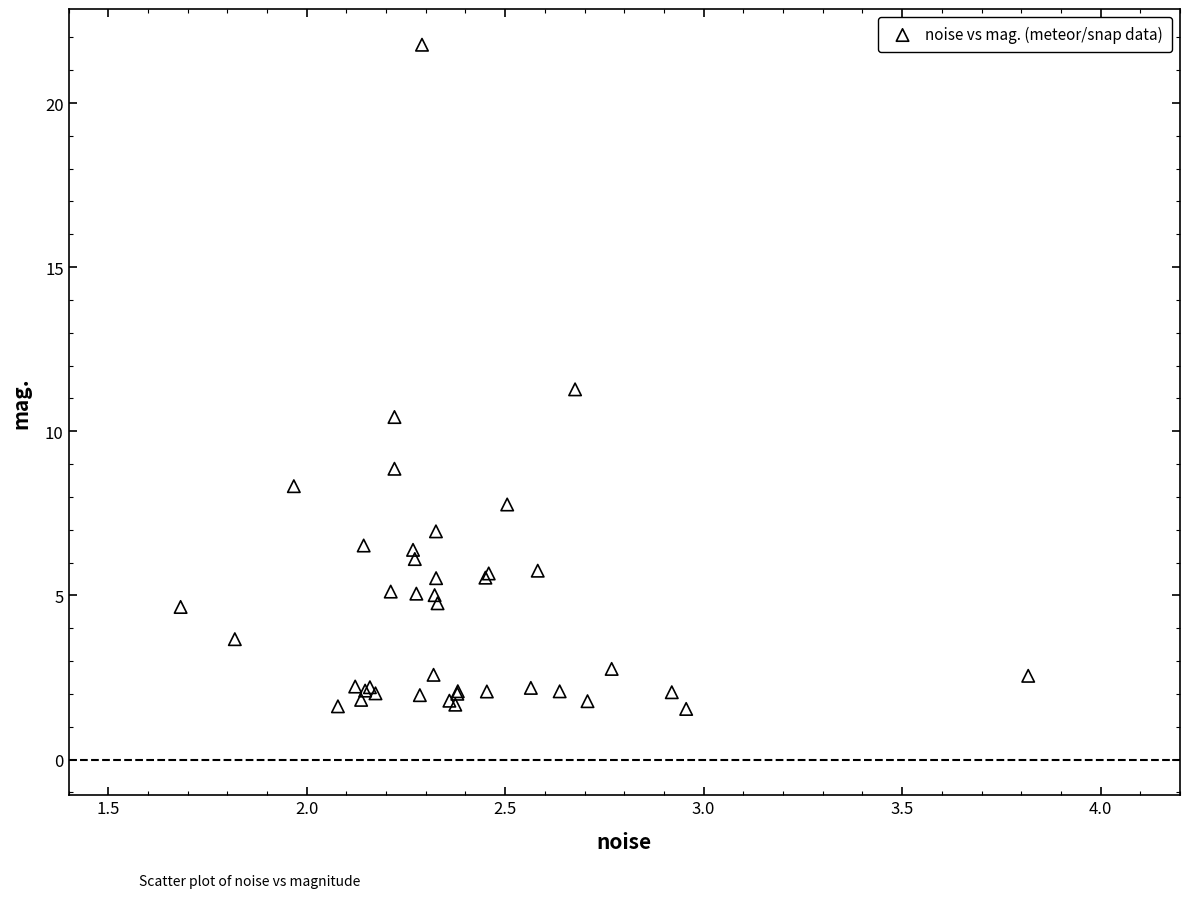

What Y value in the scatter plot is closest to 11?

11.3